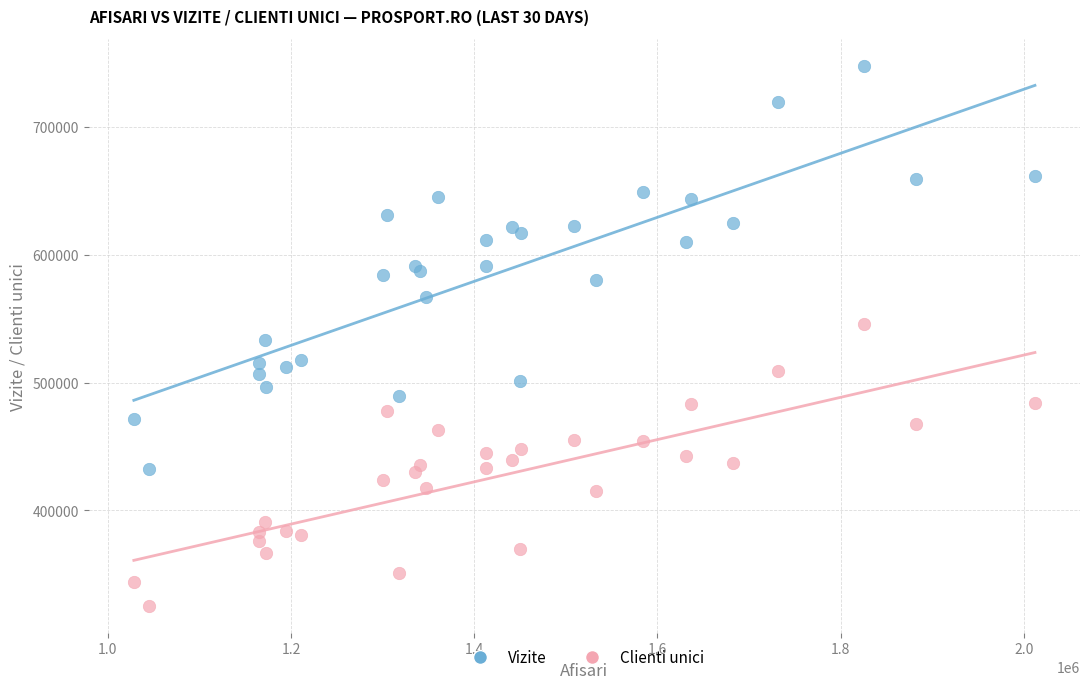

Which series contains the lowest Y value?

Clienti unici